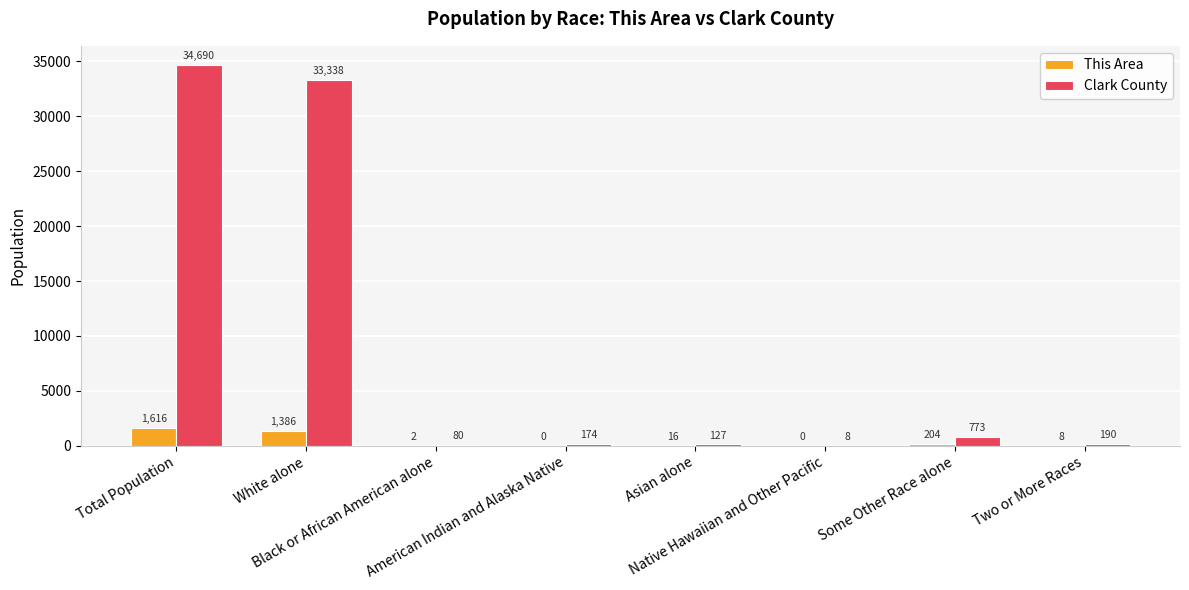

What is the sum of all This Area values?

3232